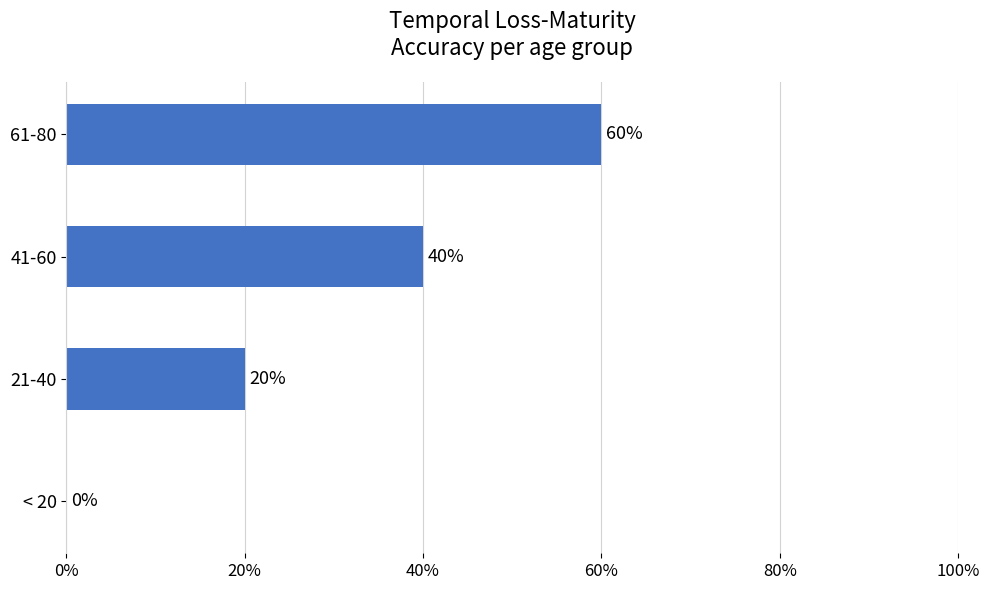

Where is the data nearest to the value 30?

21-40